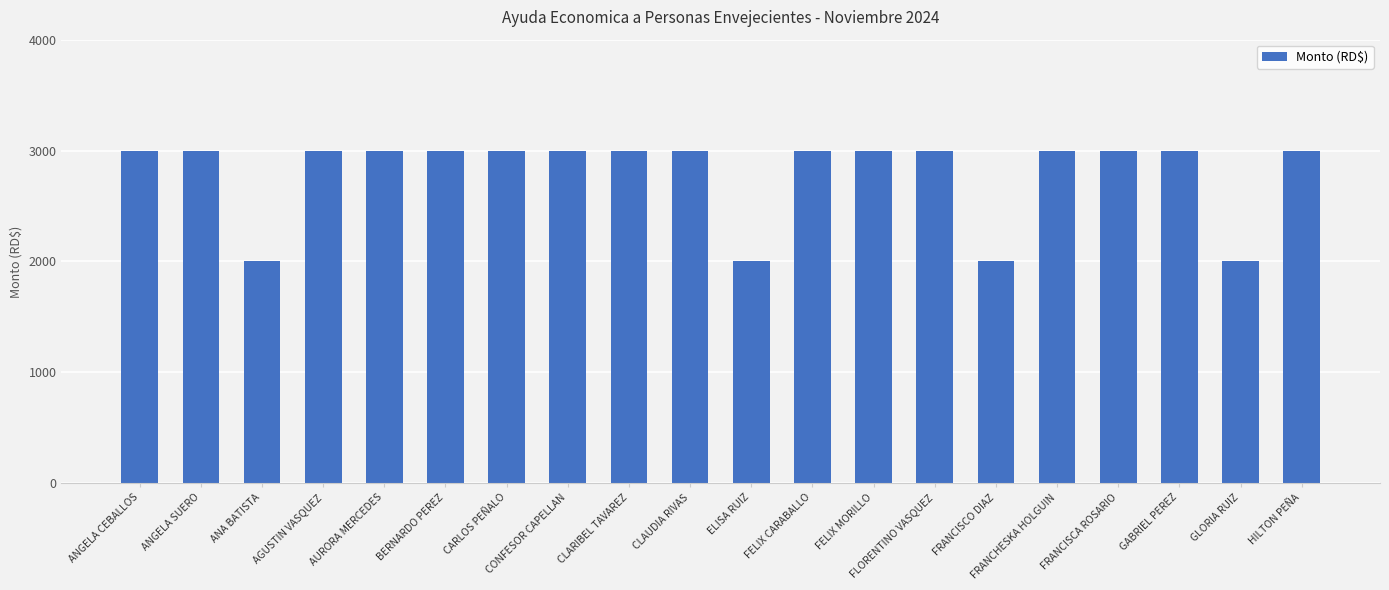

What is the smallest value displayed?

2000